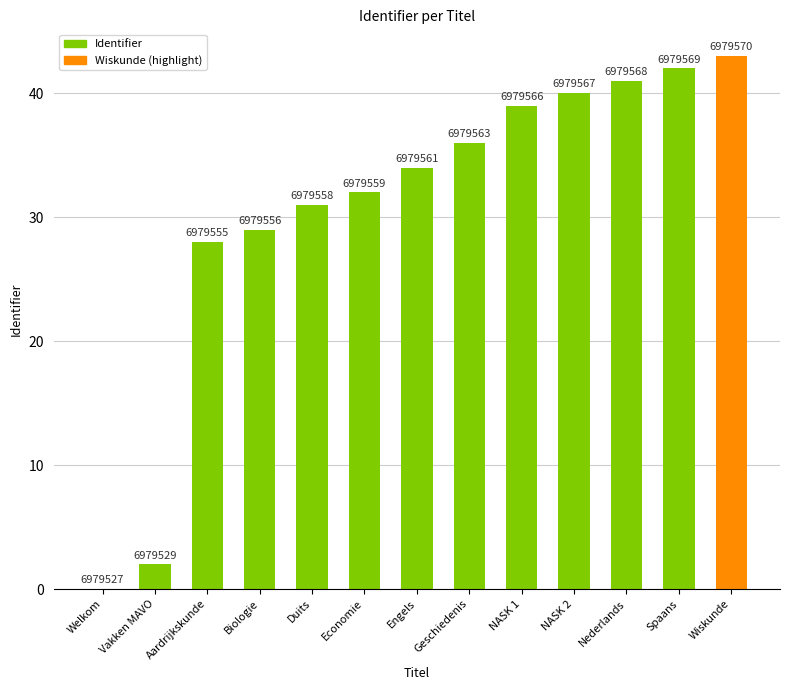

Reading left to right, extract all data points from this chart.

Welkom=0	Vakken MAVO=2	Aardrijkskunde=28	Biologie=29	Duits=31	Economie=32	Engels=34	Geschiedenis=36	NASK 1=39	NASK 2=40	Nederlands=41	Spaans=42	Wiskunde=43